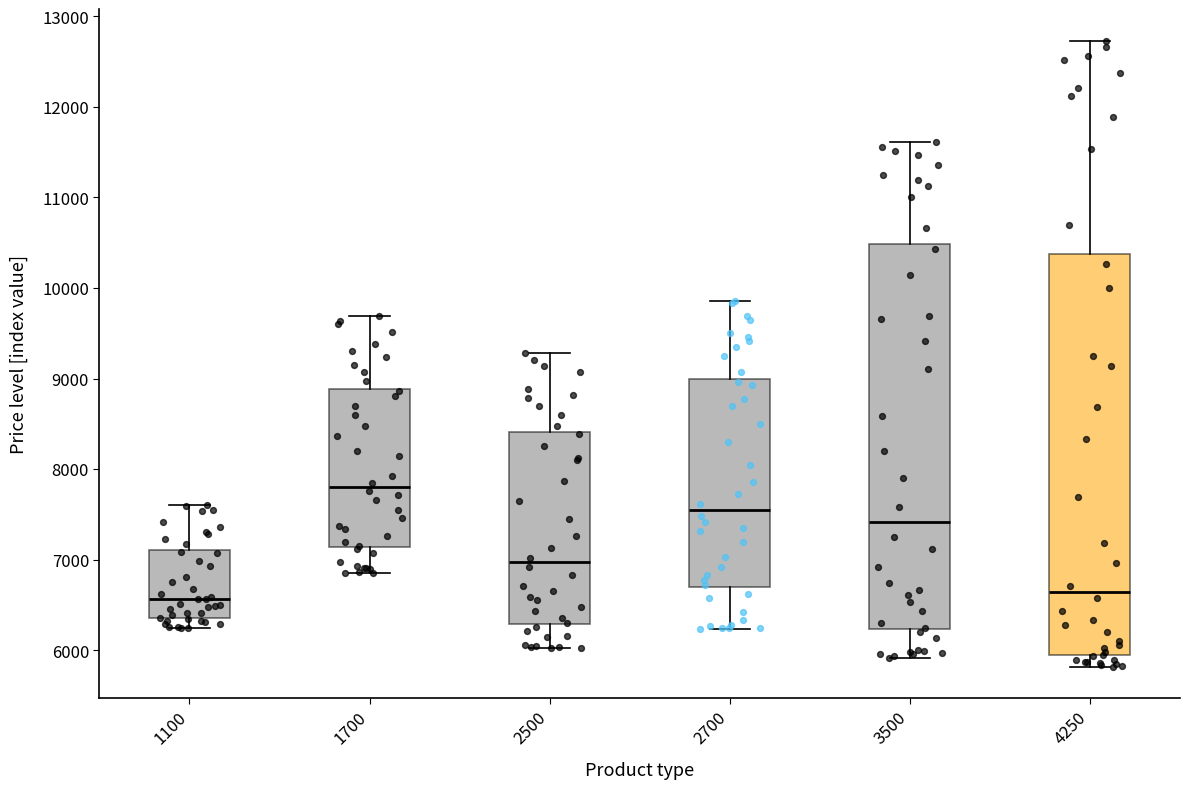

Reading left to right, transcribe this box plot: for each box, give where its median line is, the range the box spans, and where its two whiskers end, as read against the y-axis. The values are not printed on the chart, so give them approximately, as read against the axis.

1100: median 6600, box 6400 to 7100, whiskers 6200 to 7600
1700: median 7800, box 7100 to 8900, whiskers 6900 to 9700
2500: median 7000, box 6300 to 8400, whiskers 6000 to 9300
2700: median 7500, box 6700 to 9000, whiskers 6200 to 9900
3500: median 7400, box 6200 to 10500, whiskers 5900 to 11600
4250: median 6600, box 5900 to 10400, whiskers 5800 to 12700